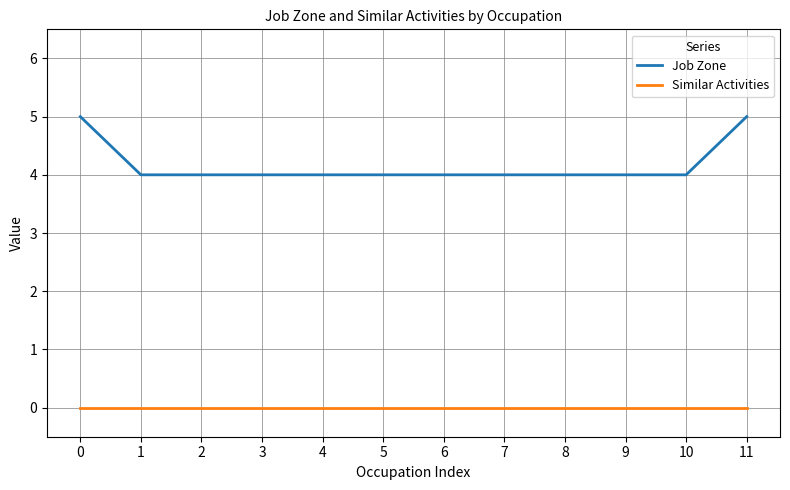

Which series changed the most between 6 and 11?

Job Zone